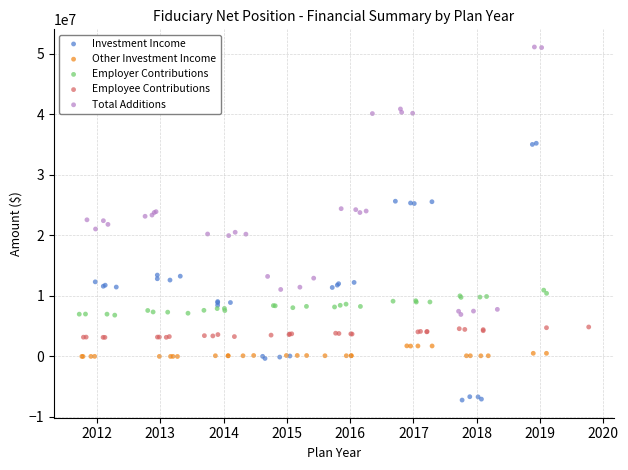

Which series contains the highest Y value?

Total Additions